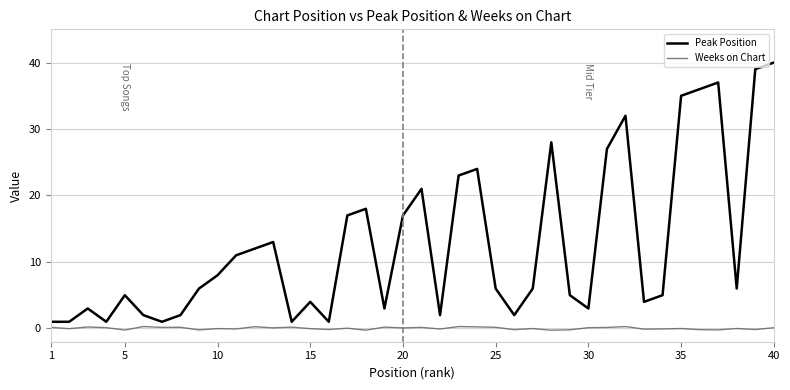

Which series has the widest spread of values?

Peak Position